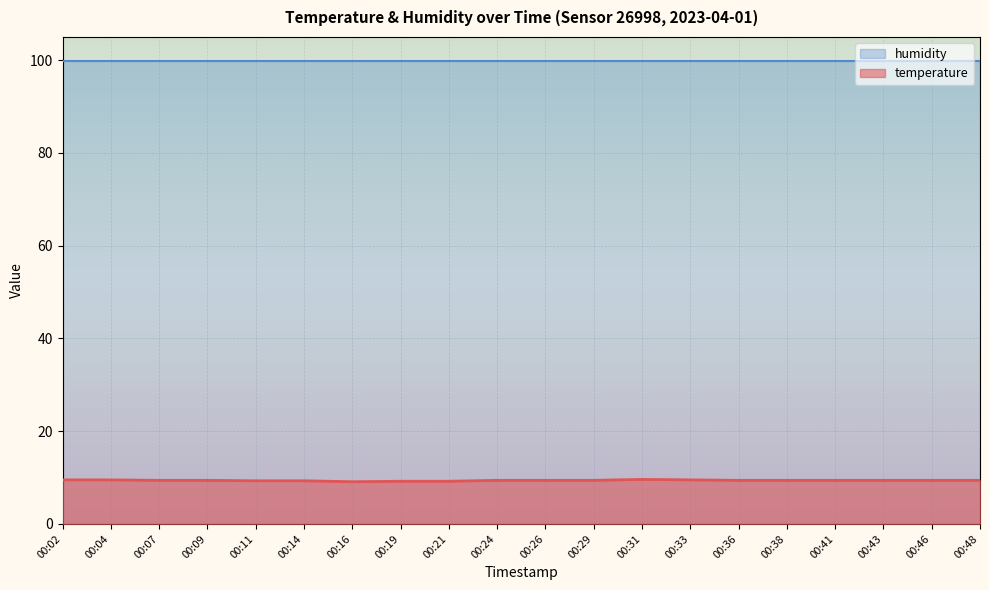

Is it true that the value at 00:11 is 4.0?

False